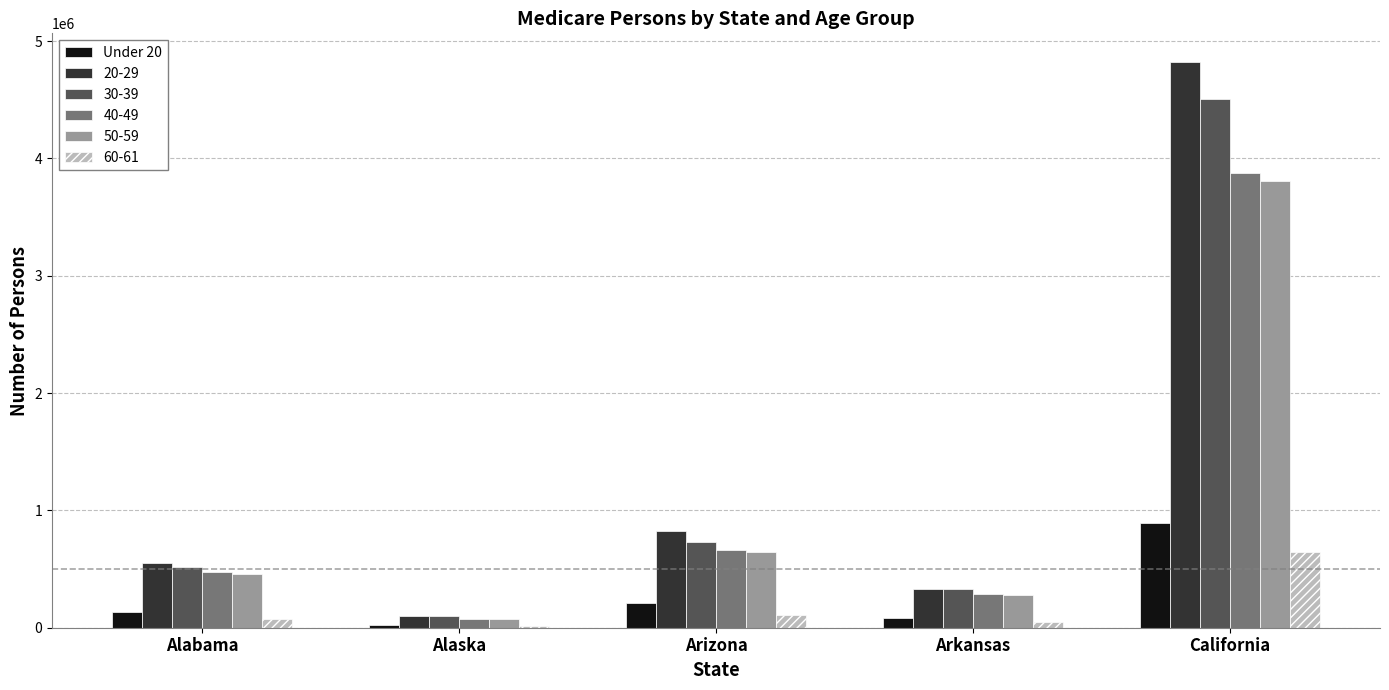

Is it true that 50-59 equals 3807303 at California?

True